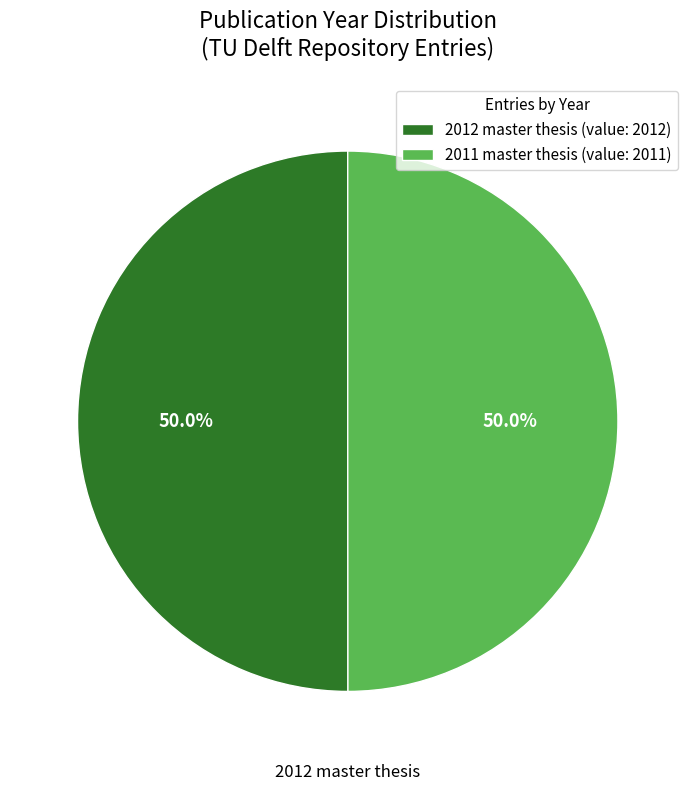

Approximately how many times larger is the value at 2011 master thesis (value: 2011) compared to 2012 master thesis (value: 2012)?

1.0